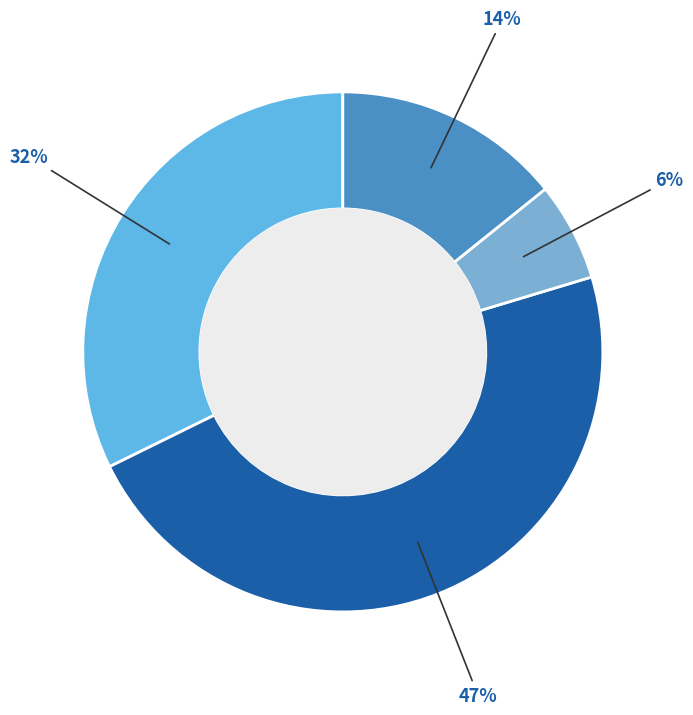

Which category has the smallest portion of the pie?

TRAVAUX